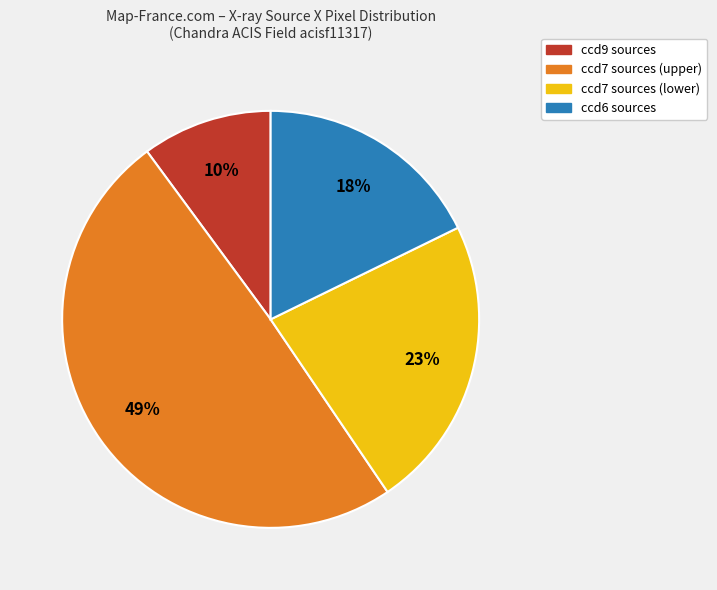

To the nearest percent, what is the average slice percentage?

25%